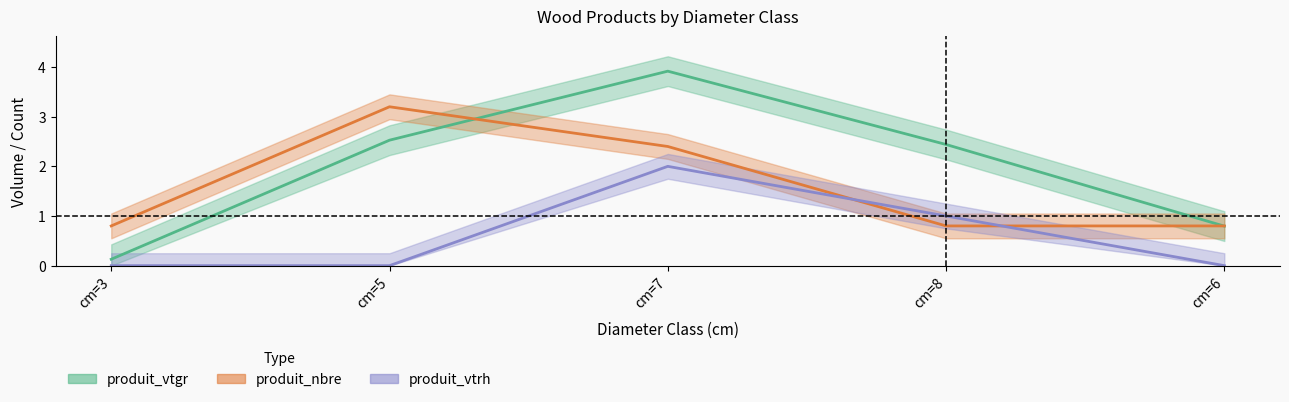

The value of produit_nbre at cm=3 is 0.8. True or false?

True